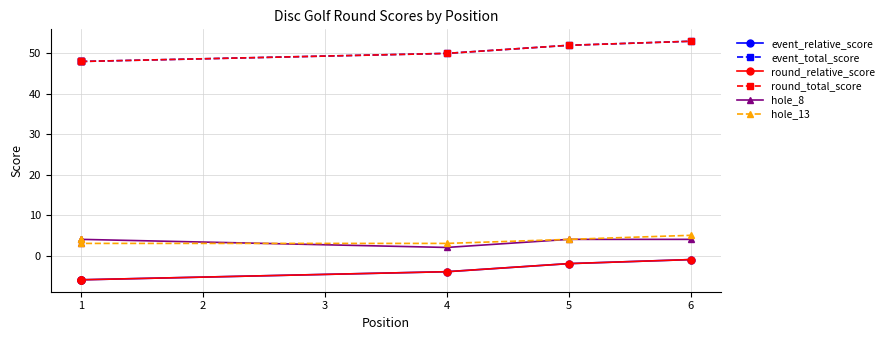

Which category has the highest value across all series?

6